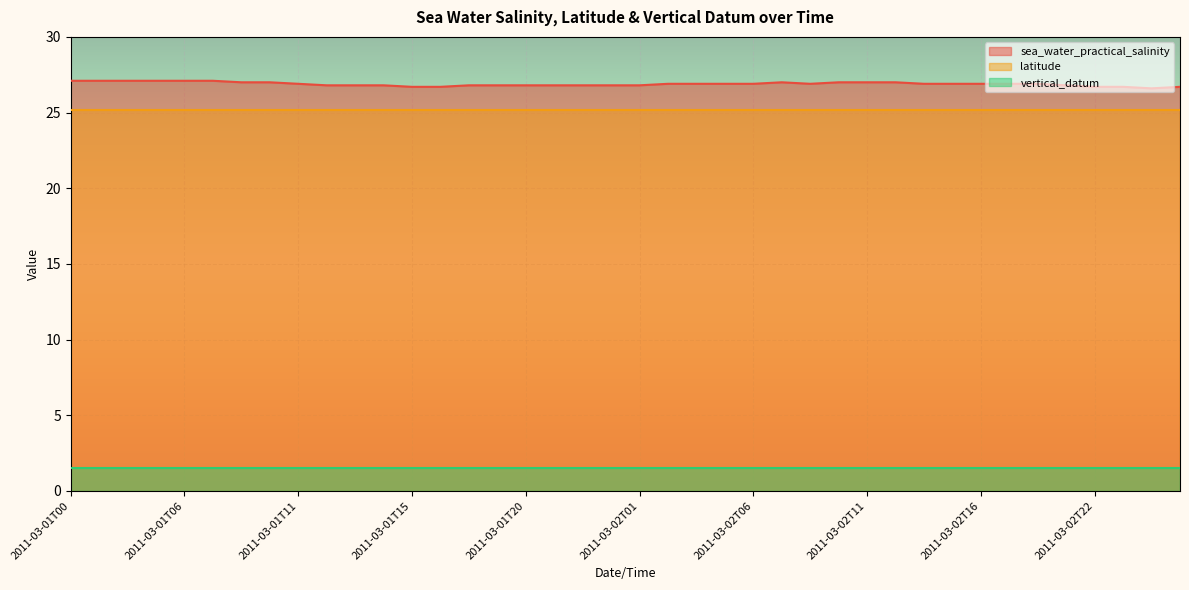

True or false: sea_water_practical_salinity has a value of 26.9 at 2011-03-02T02.

True